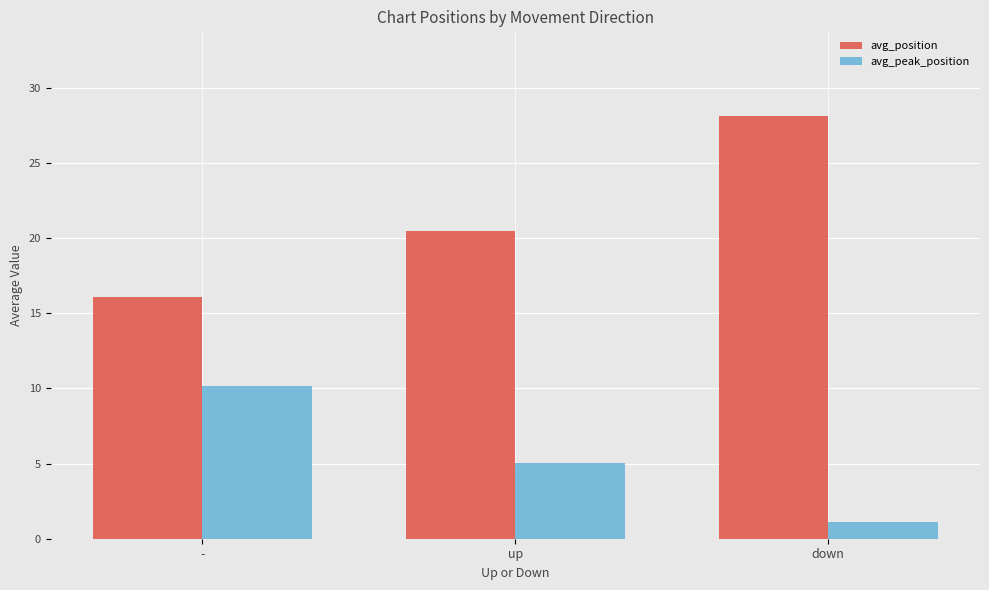

Between - and down, which series saw the biggest shift?

avg_position